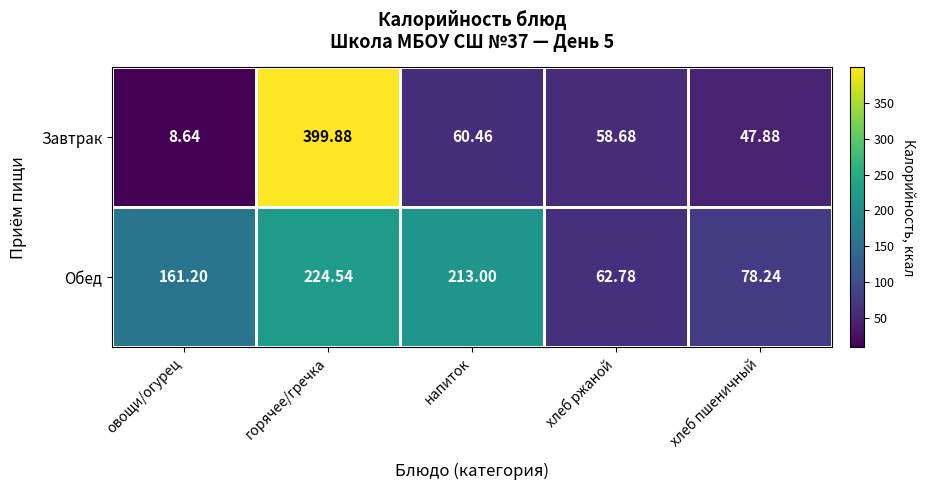

Which series changed the most between овощи/огурец and хлеб пшеничный?

Обед